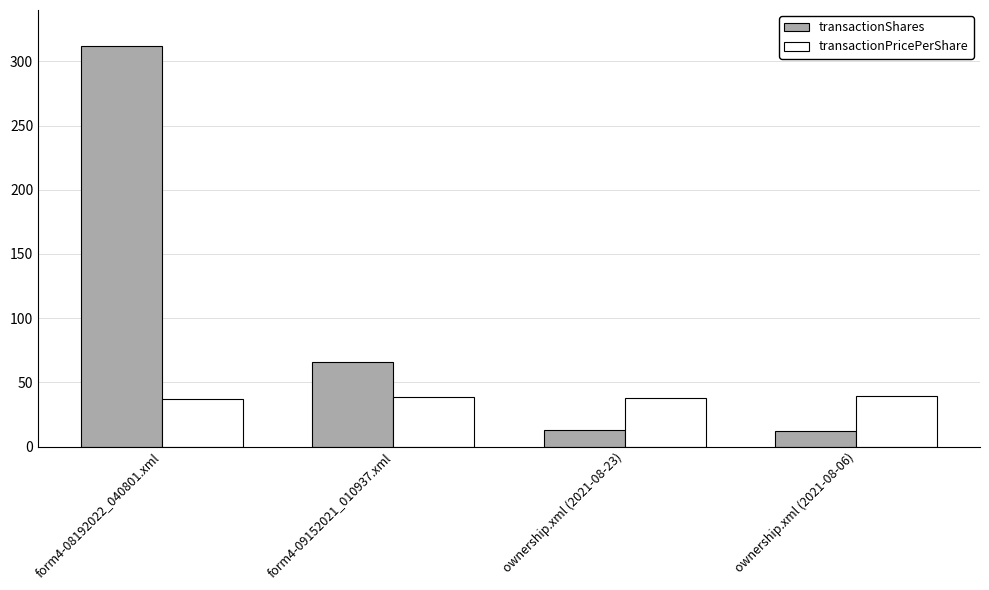

Where is transactionShares nearest to the value 162?

form4-09152021_010937.xml